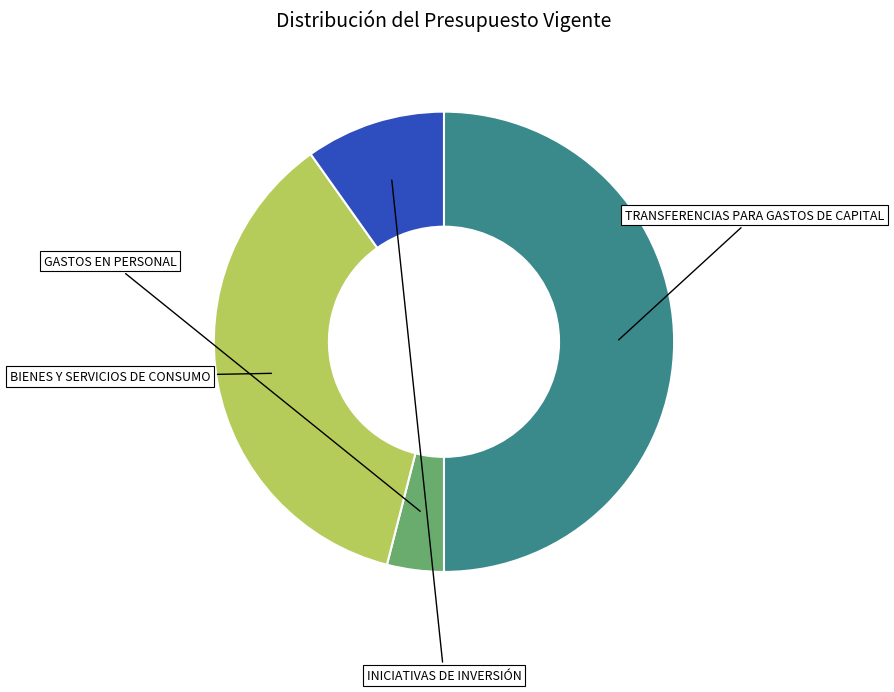

Is it true that INICIATIVAS DE INVERSIÓN is 10% of the pie?

True